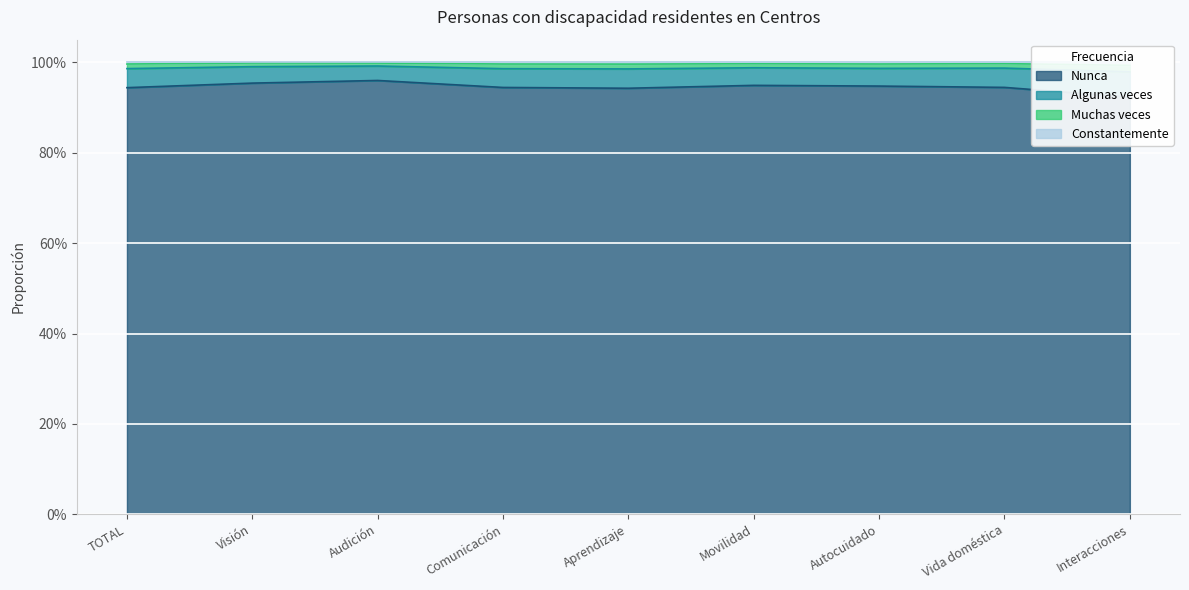

At how many categories does at least one series exceed 0?

9